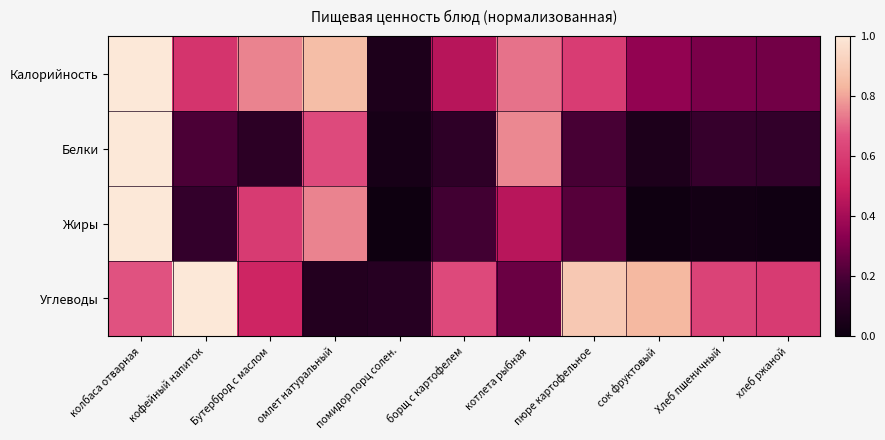

Reading left to right, what are all the values shown in this chart?

Калорийность: колбаса отварная=1.0	кофейный напиток=0.6	Бутерброд с маслом=0.7	омлет натуральный=0.9	помидор порц солен.=0.1	борщ с картофелем=0.4	котлета рыбная=0.7	пюре картофельное=0.6	сок фруктовый=0.4	Хлеб пшеничный=0.3	хлеб ржаной=0.3
Белки: колбаса отварная=1.0	кофейный напиток=0.2	Бутерброд с маслом=0.1	омлет натуральный=0.6	помидор порц солен.=0.0	борщ с картофелем=0.1	котлета рыбная=0.8	пюре картофельное=0.2	сок фруктовый=0.1	Хлеб пшеничный=0.1	хлеб ржаной=0.1
Жиры: колбаса отварная=1.0	кофейный напиток=0.1	Бутерброд с маслом=0.6	омлет натуральный=0.7	помидор порц солен.=0.0	борщ с картофелем=0.2	котлета рыбная=0.5	пюре картофельное=0.2	сок фруктовый=0.0	Хлеб пшеничный=0.0	хлеб ржаной=0.0
Углеводы: колбаса отварная=0.7	кофейный напиток=1.0	Бутерброд с маслом=0.5	омлет натуральный=0.1	помидор порц солен.=0.1	борщ с картофелем=0.6	котлета рыбная=0.3	пюре картофельное=0.9	сок фруктовый=0.8	Хлеб пшеничный=0.6	хлеб ржаной=0.6